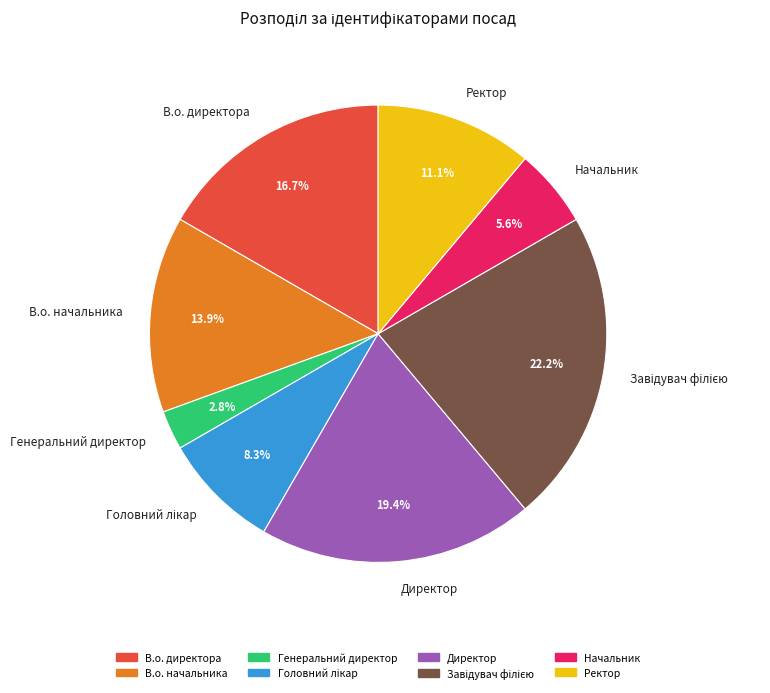

Which has a higher value, Начальник or В.о. директора?

В.о. директора